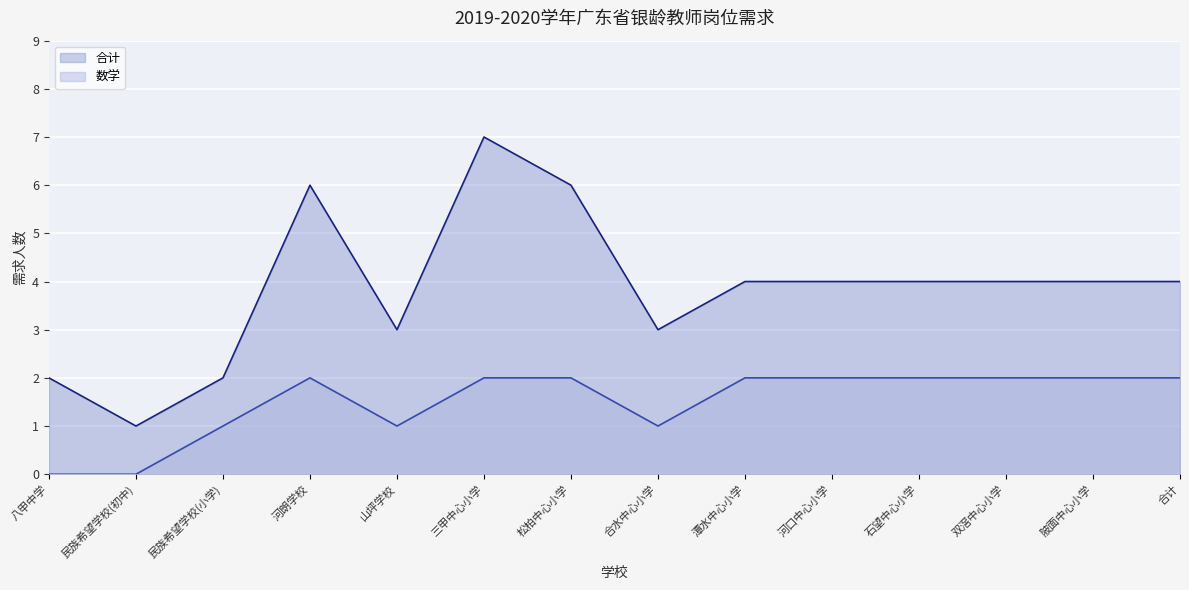

How many interior local peaks does the 合计 series have?

2